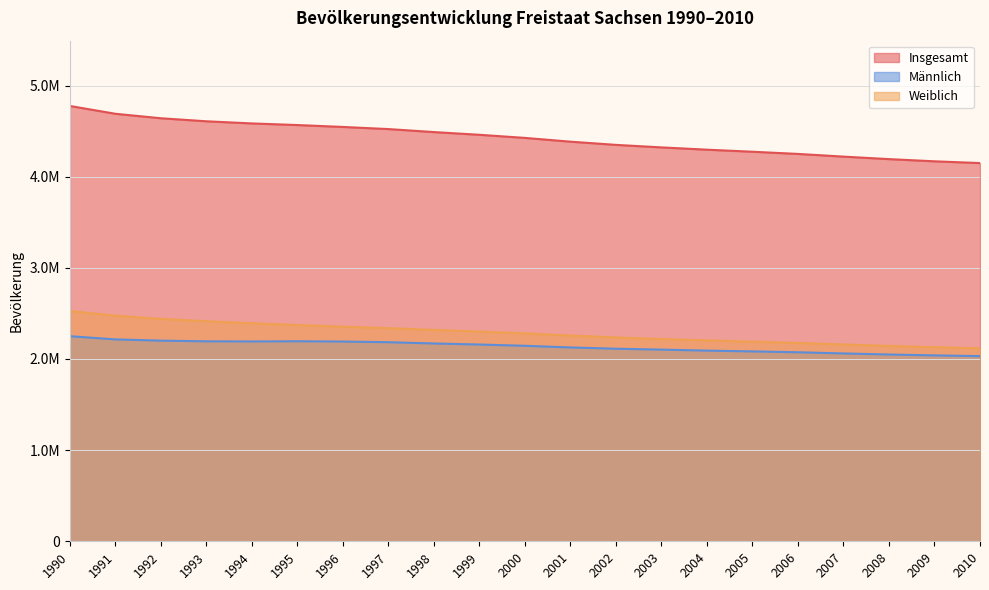

The value of Weiblich at 2003 is 2218669. True or false?

True